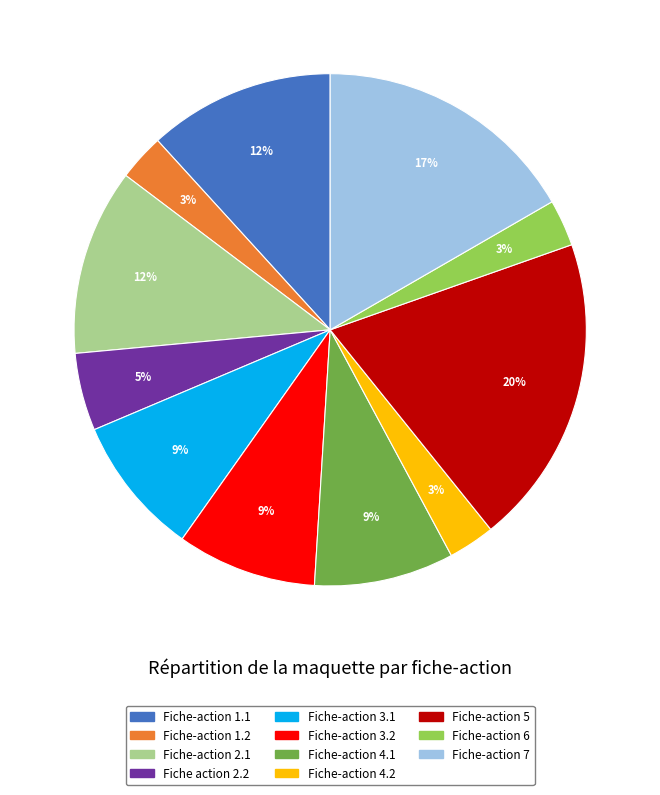

Does Fiche-action 7 account for over 50% of the chart?

No